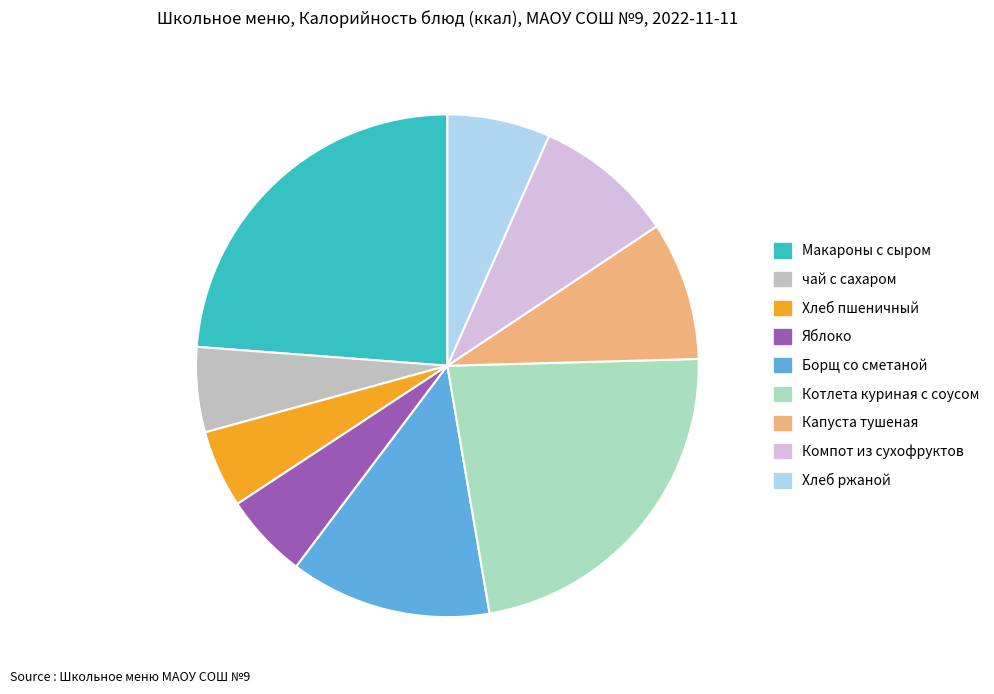

Which category has the biggest portion of the pie?

Макароны с сыром